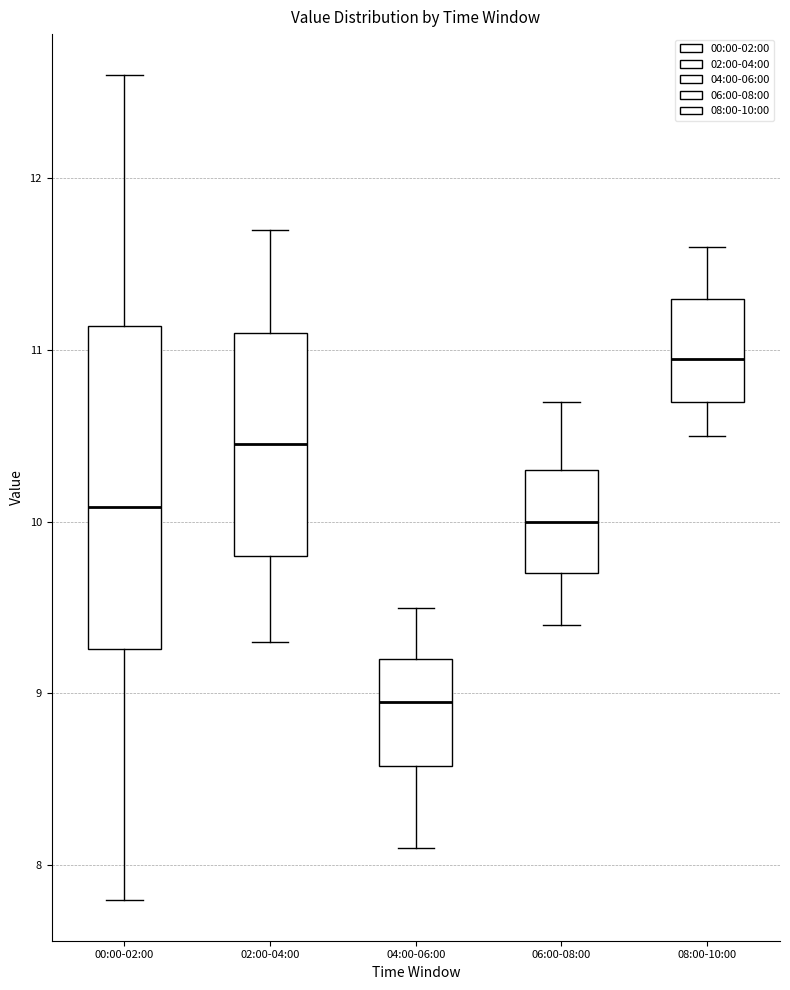

Reading left to right, read every box against the y-axis: the position of its median line, the range the box covers, and the ends of its whiskers. The values are not printed on the chart, so give them approximately, as read against the axis.

00:00-02:00: median 10.1, box 9.3 to 11.1, whiskers 7.8 to 12.6
02:00-04:00: median 10.5, box 9.8 to 11.1, whiskers 9.3 to 11.7
04:00-06:00: median 9.0, box 8.6 to 9.2, whiskers 8.1 to 9.5
06:00-08:00: median 10.0, box 9.7 to 10.3, whiskers 9.4 to 10.7
08:00-10:00: median 11.0, box 10.7 to 11.3, whiskers 10.5 to 11.6